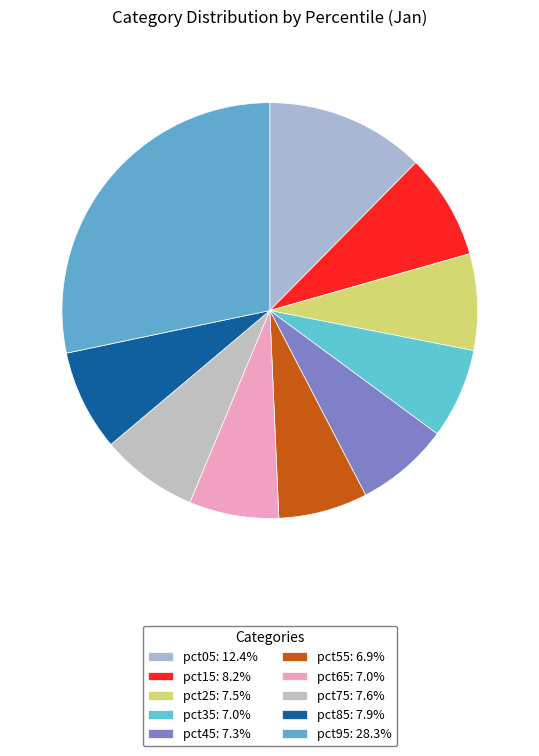

How many slices are in this pie chart?

10